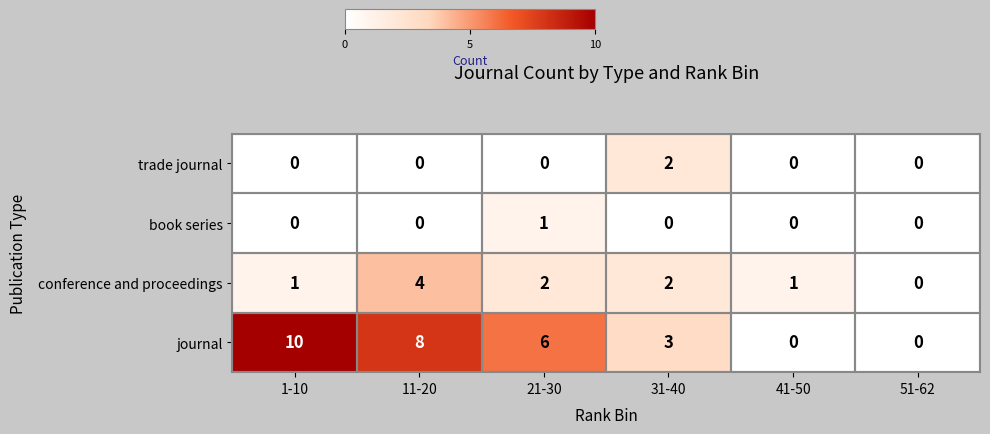

At which category does the chart reach its peak across all series?

1-10